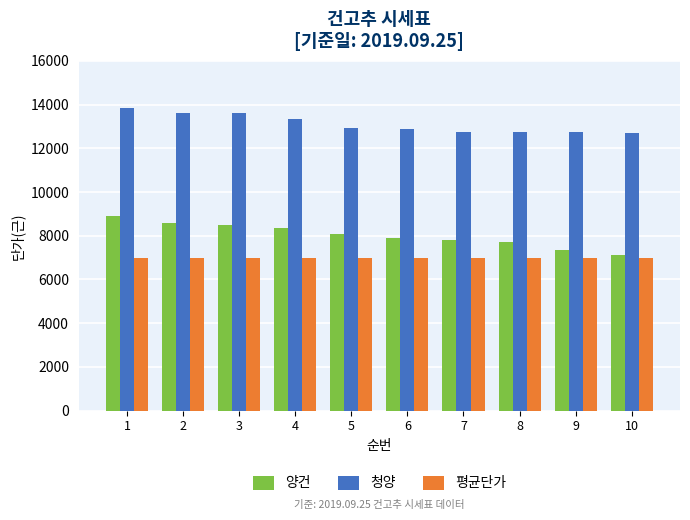

List the series in order of their peak value, lowest first.

평균단가, 양건, 청양